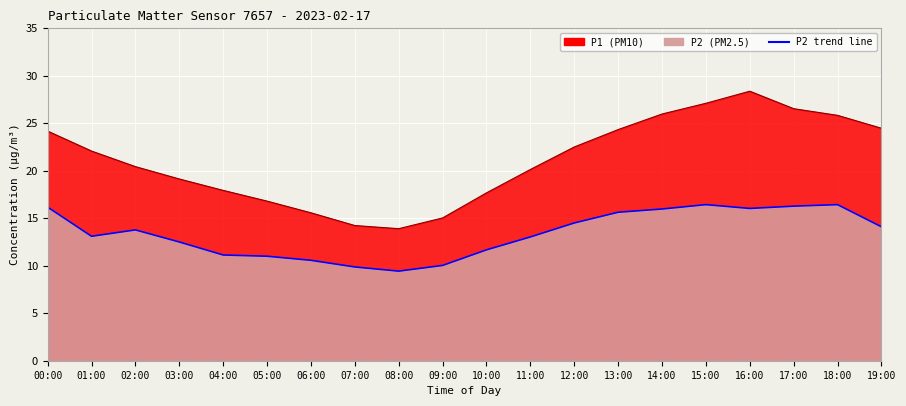

Is the value of P1 at 07:00 greater than the value of P2 at 09:00?

Yes